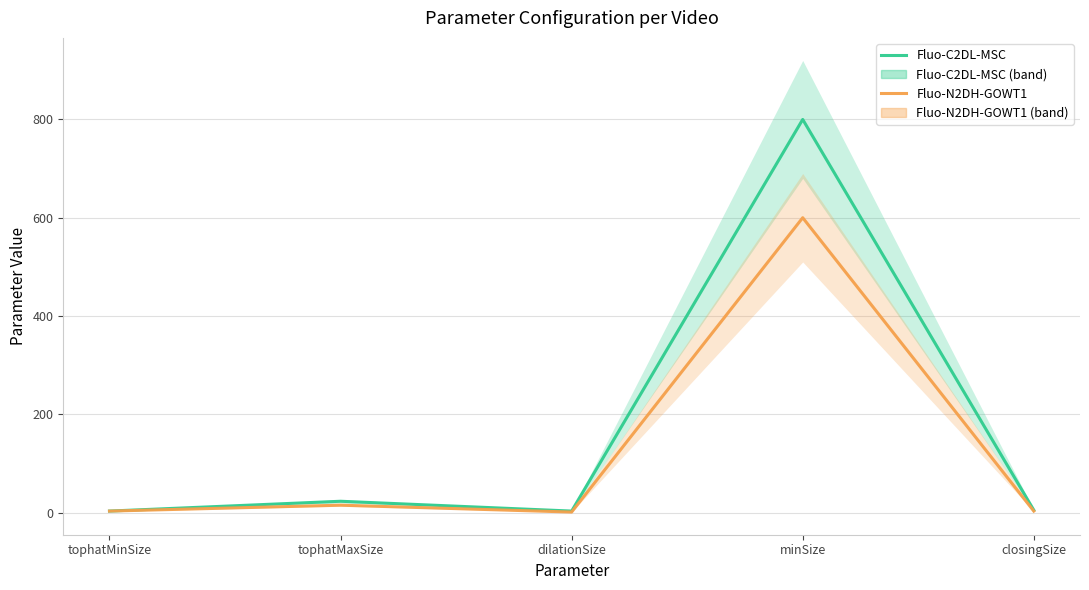

What is the sum of all Fluo-N2DH-GOWT1 values?

622